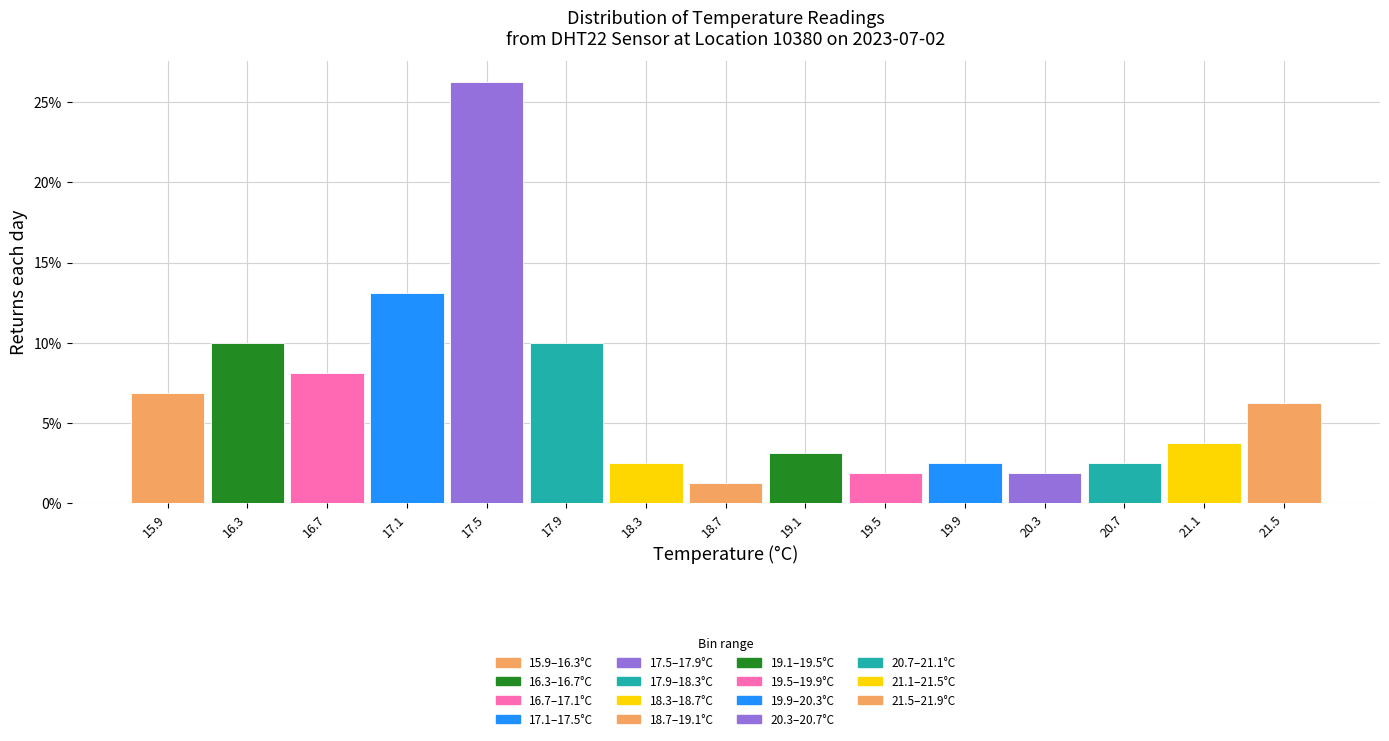

True or false: the data shows 13.1 at 17.1.

True